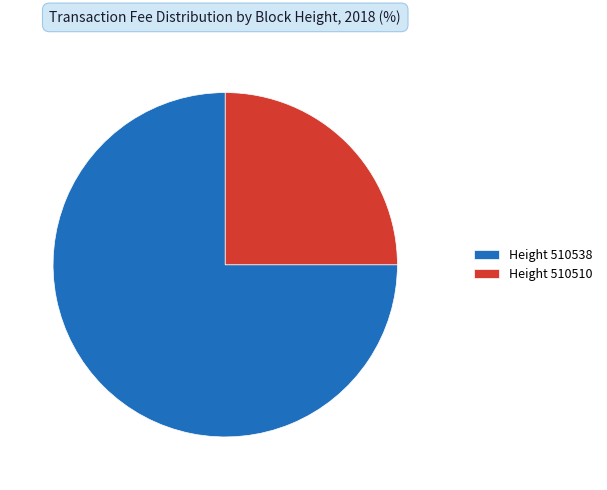

Rank the categories by value from lowest to highest.

Height 510510, Height 510538